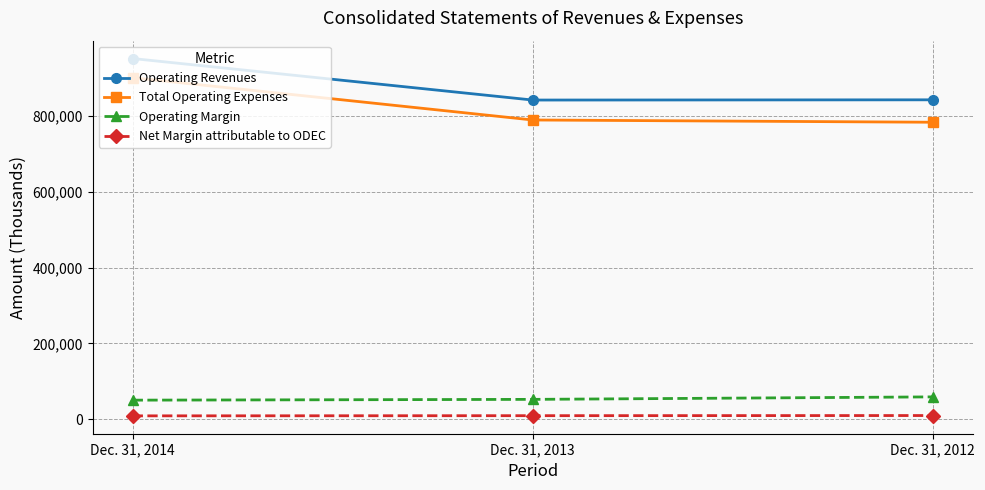

Which series has the widest spread of values?

Total Operating Expenses